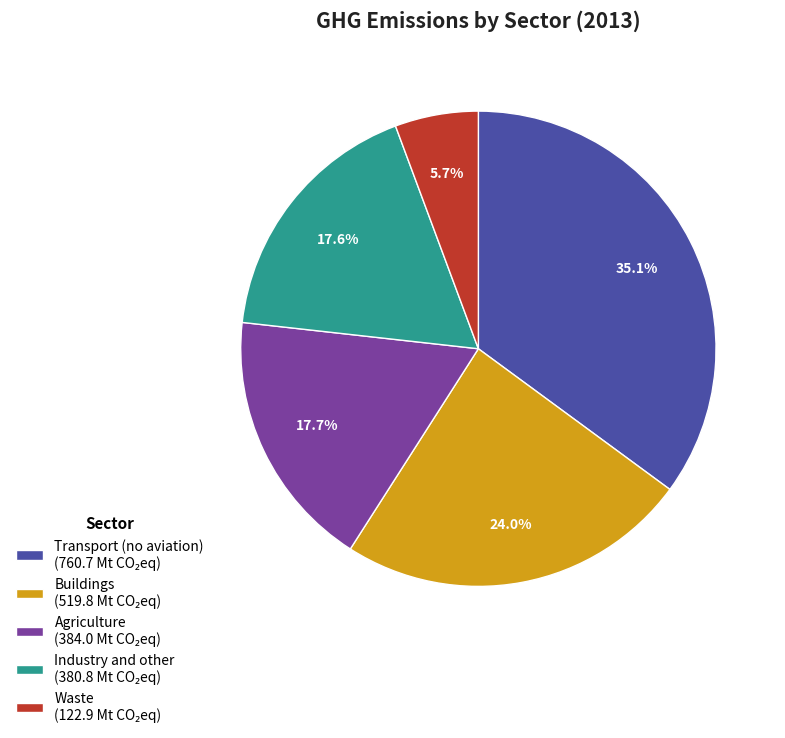

What percentage is the Waste slice, to the nearest percent?

6%